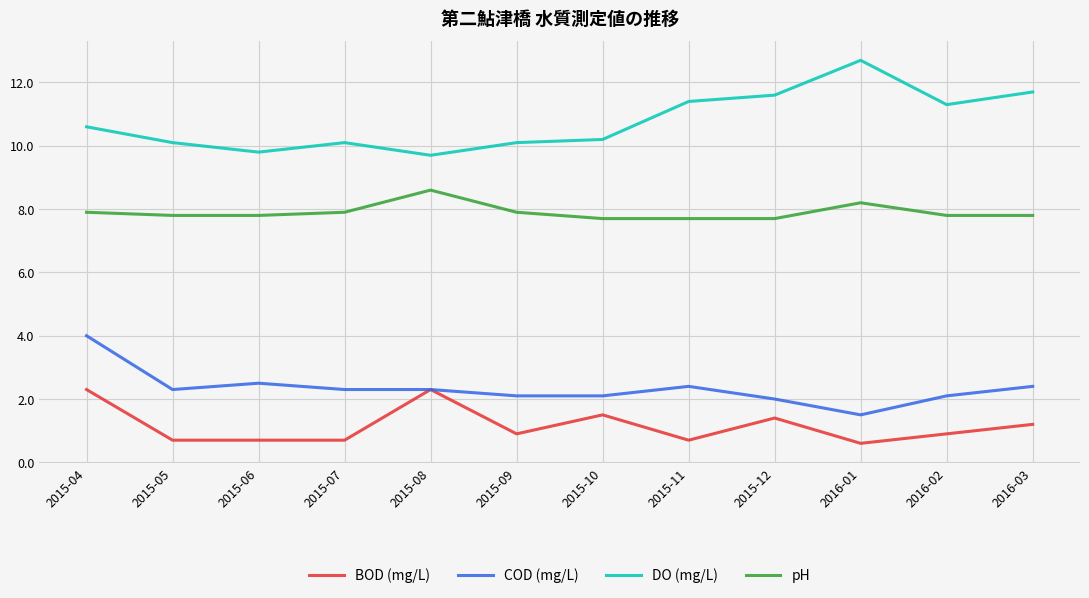

True or false: COD (mg/L) and pH cross at least once.

False